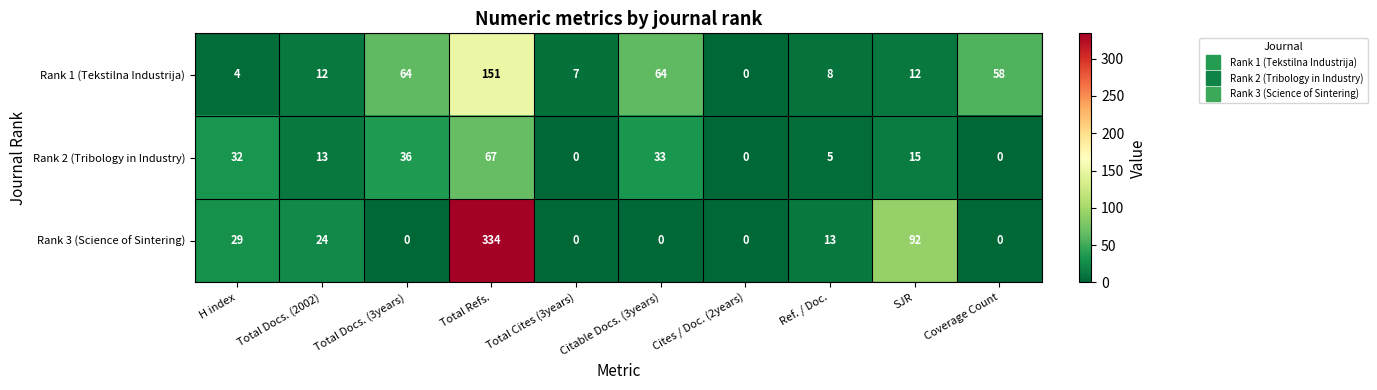

What is the spread (max minus min) of values at Total Docs. (2002)?

12